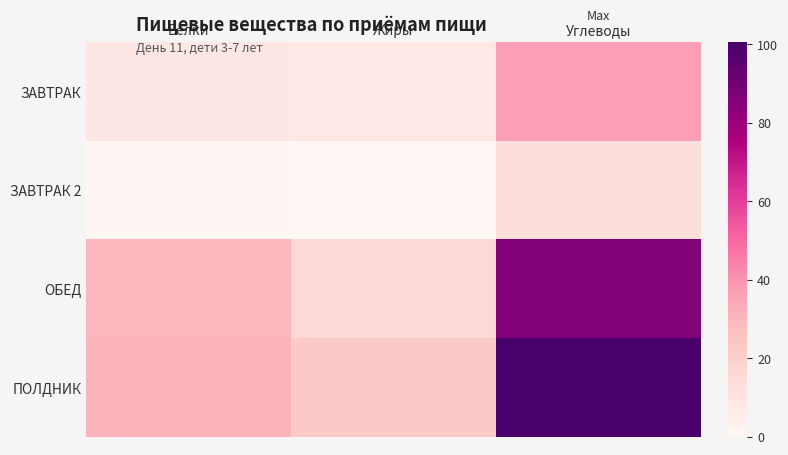

What is the total value across all series at Углеводы?

236.4